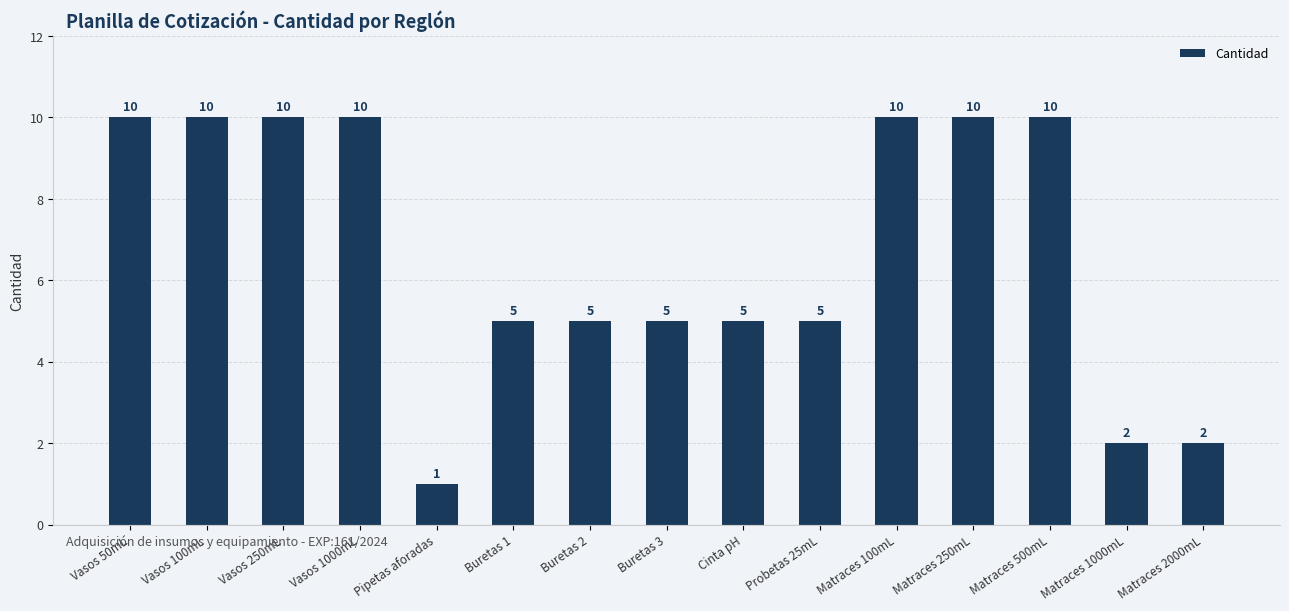

What is the label of the 12th bar from the right?

Vasos 1000mL